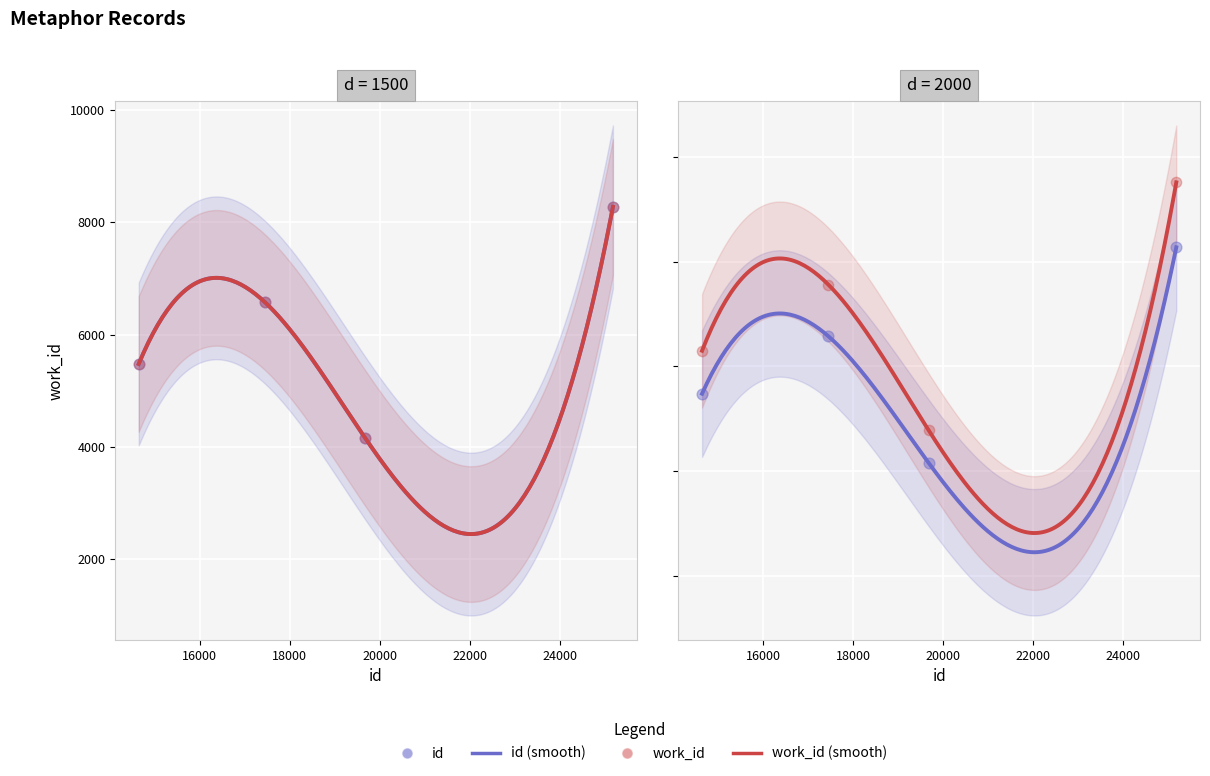

What is the ratio of the value at 25184 to the value at 19677?

2.0